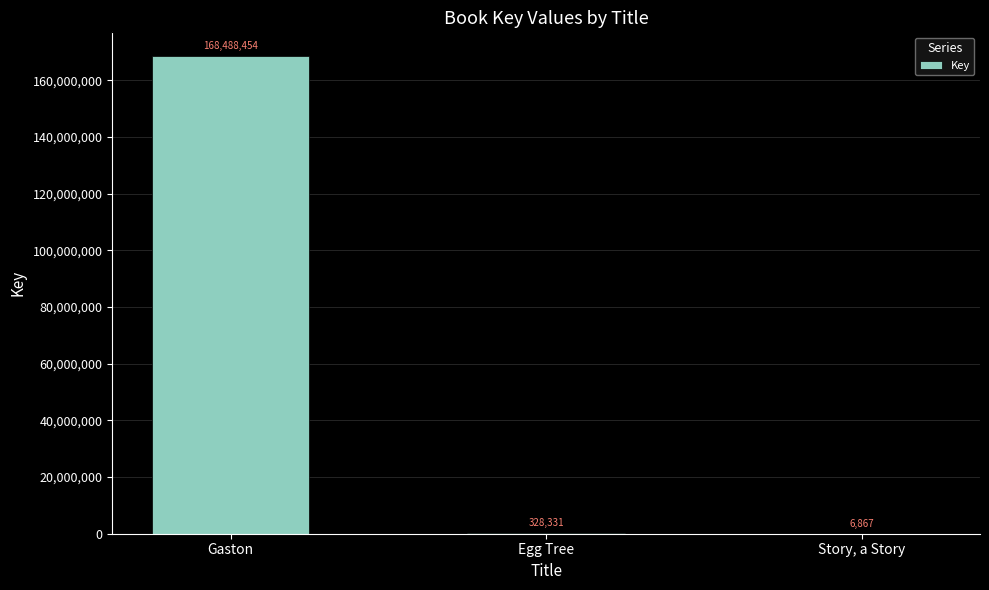

How many categories are shown in the chart?

3